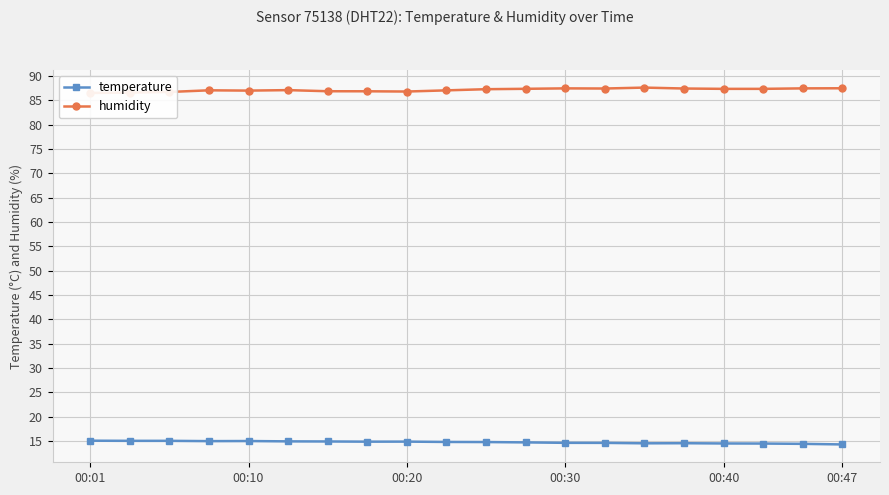

What is the value of the temperature point at the 8th from the left?

14.8